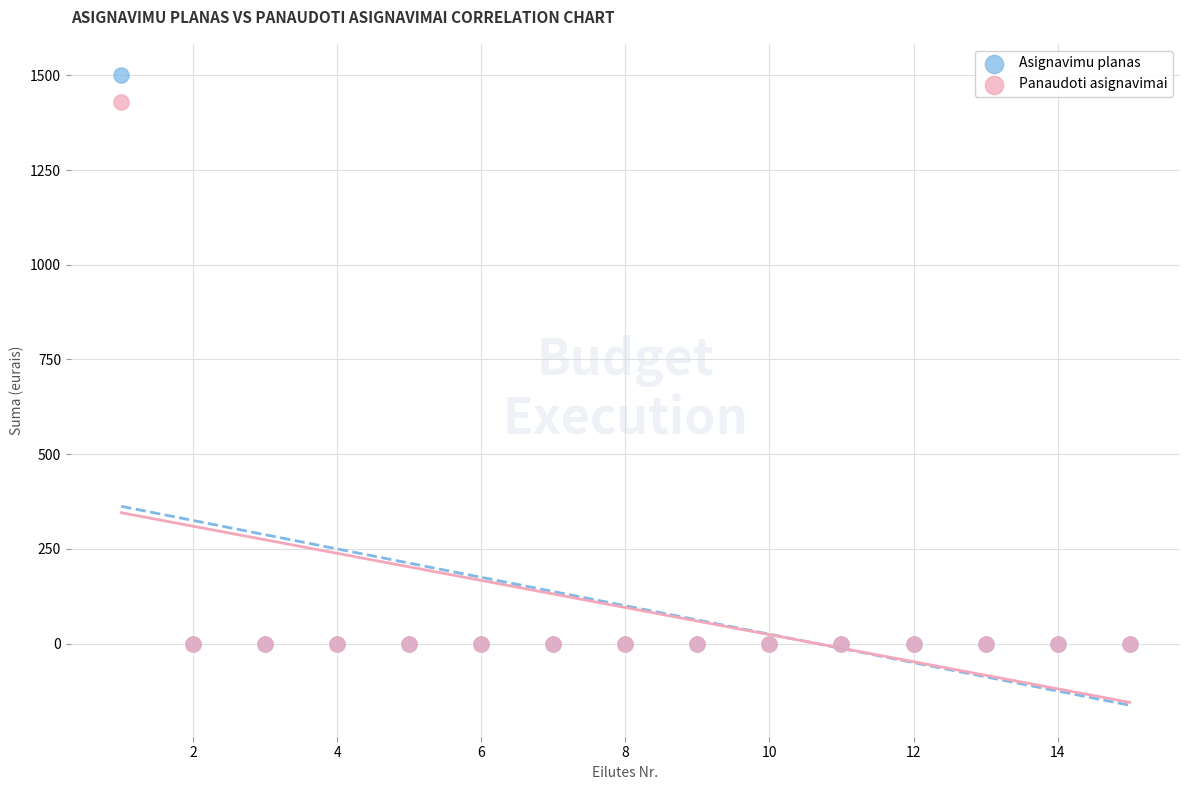

Across all series, what Y value is closest to 750?

1430